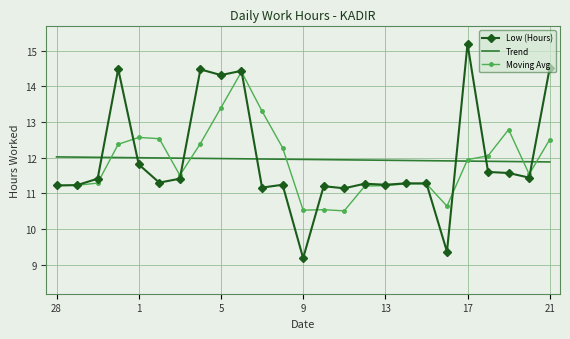

How many times do Moving Avg and Trend cross each other?

7